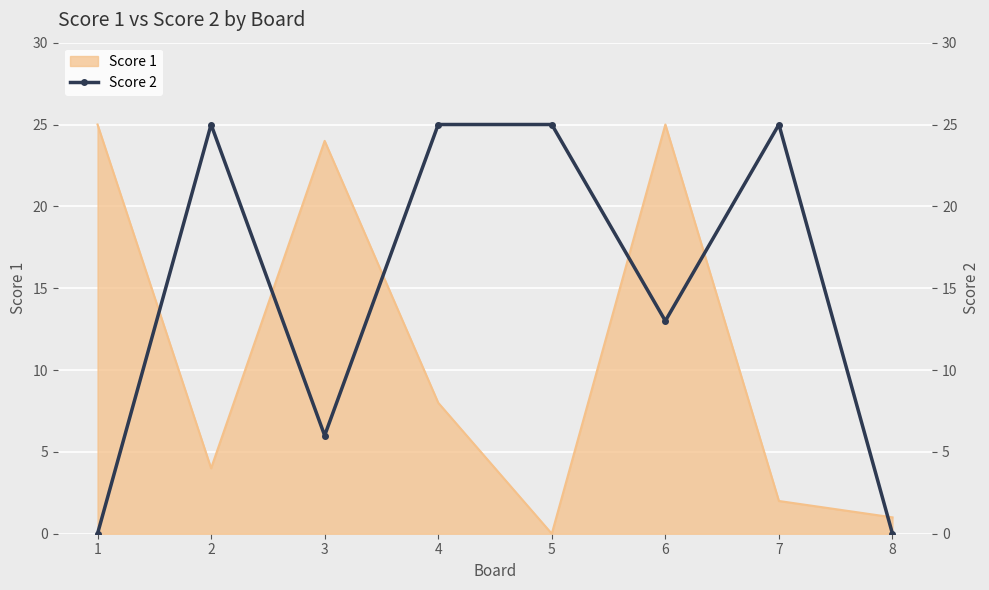

Which category has the highest value across all series?

2